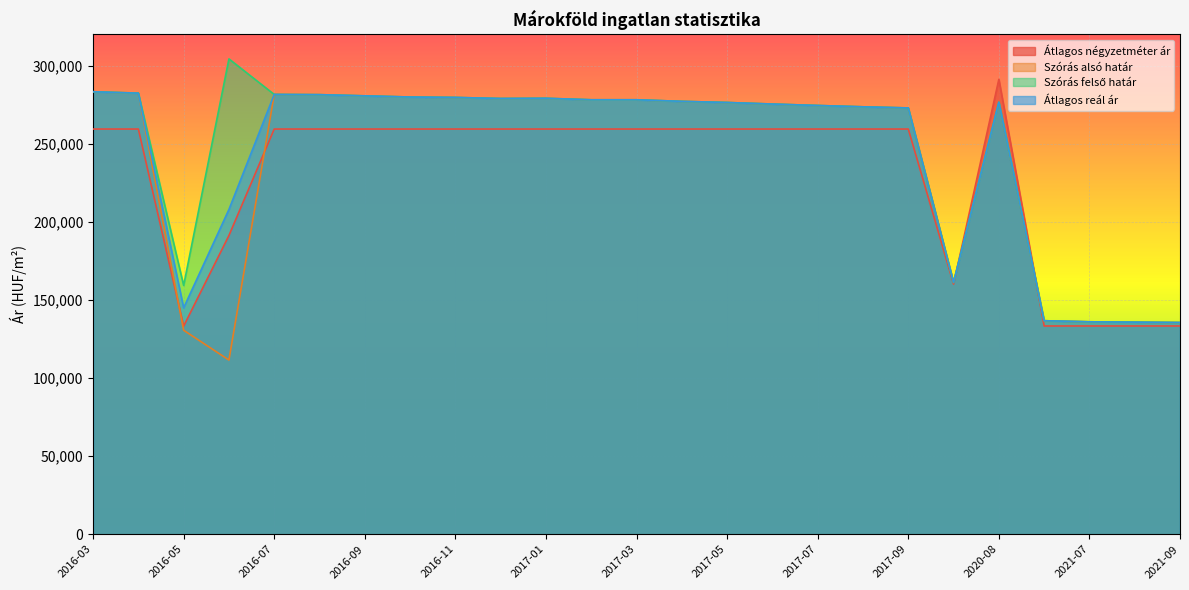

Reading left to right, list all the values displayed in this chart.

Átlagos négyzetméter ár: 2016-03=259433	2016-04=259433	2016-05=133224	2016-06=191254	2016-07=259433	2016-08=259433	2016-09=259433	2016-10=259433	2016-11=259433	2016-12=259433	2017-01=259433	2017-02=259433	2017-03=259433	2017-04=259433	2017-05=259433	2017-06=259433	2017-07=259433	2017-08=259433	2017-09=259433	2019-03=160130	2020-08=291262	2021-06=133333	2021-07=133333	2021-08=133333	2021-09=133333
Szórás alsó határ: 2016-03=283315	2016-04=282409	2016-05=130599	2016-06=111518	2016-07=281577	2016-08=281439	2016-09=280682	2016-10=279930	2016-11=279657	2016-12=278977	2017-01=279113	2017-02=278166	2017-03=278166	2017-04=277159	2017-05=276425	2017-06=275430	2017-07=274508	2017-08=273657	2017-09=272941	2019-03=161186	2020-08=276633	2021-06=136700	2021-07=136007	2021-08=135788	2021-09=135538
Szórás felső határ: 2016-03=283315	2016-04=282409	2016-05=159303	2016-06=304354	2016-07=281577	2016-08=281439	2016-09=280682	2016-10=279930	2016-11=279657	2016-12=278977	2017-01=279113	2017-02=278166	2017-03=278166	2017-04=277159	2017-05=276425	2017-06=275430	2017-07=274508	2017-08=273657	2017-09=272941	2019-03=161186	2020-08=276633	2021-06=136700	2021-07=136007	2021-08=135788	2021-09=135538
Átlagos reál ár: 2016-03=283315	2016-04=282409	2016-05=144951	2016-06=207936	2016-07=281577	2016-08=281439	2016-09=280682	2016-10=279930	2016-11=279657	2016-12=278977	2017-01=279113	2017-02=278166	2017-03=278166	2017-04=277159	2017-05=276425	2017-06=275430	2017-07=274508	2017-08=273657	2017-09=272941	2019-03=161186	2020-08=276633	2021-06=136700	2021-07=136007	2021-08=135788	2021-09=135538